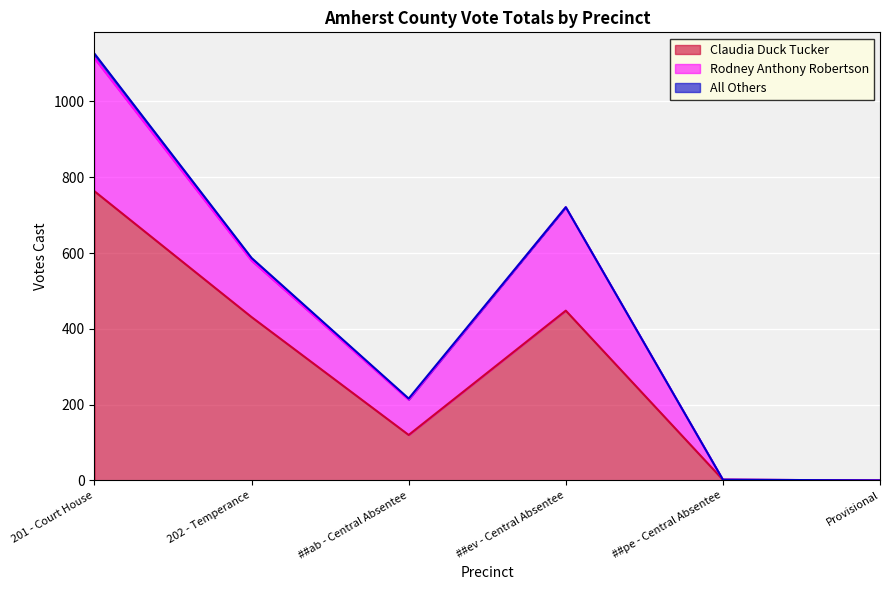

How many lines are shown in the chart?

3